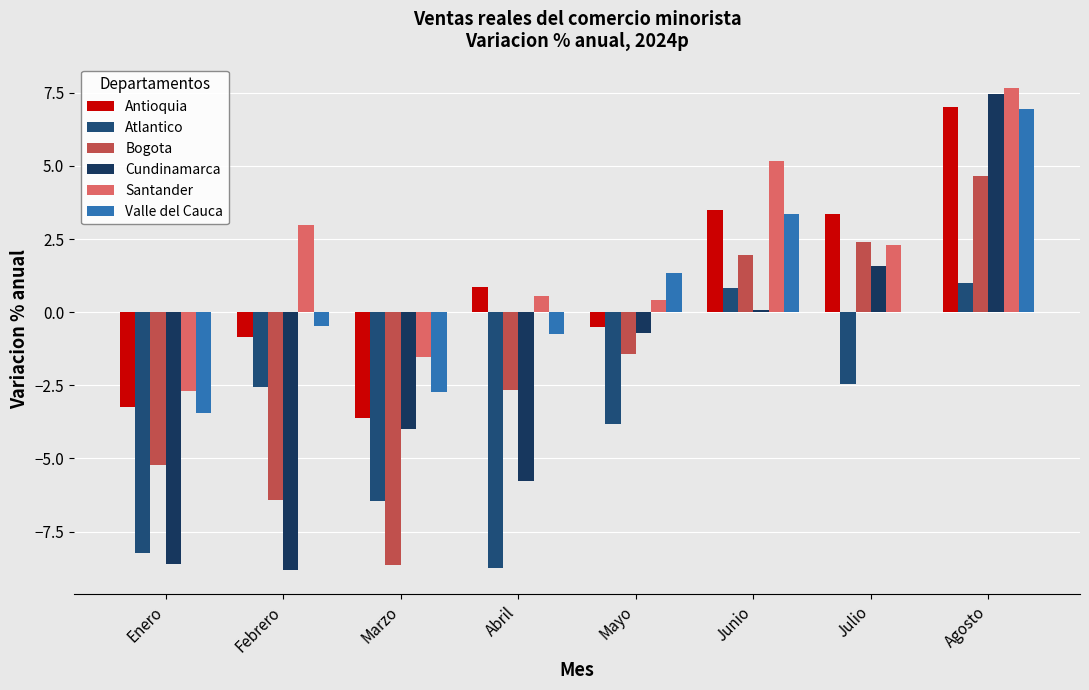

How many groups of bars are there?

8